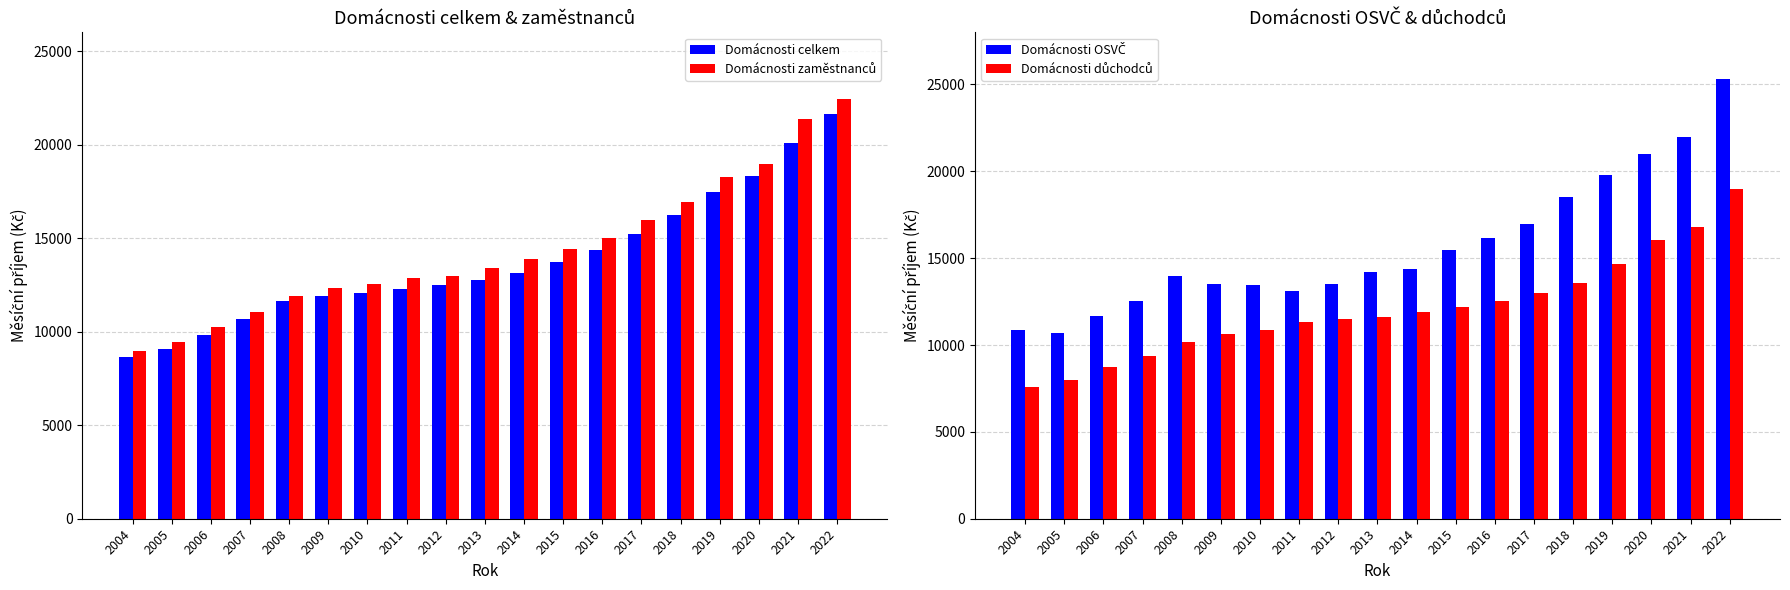

Does the chart contain stacked bars?

No